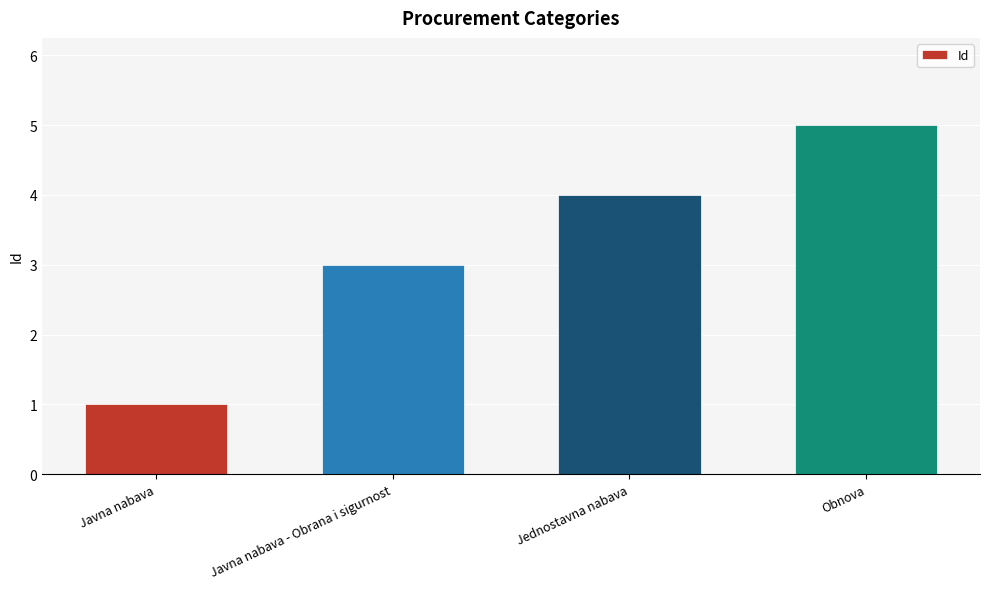

List the labels in order of value, smallest first.

Javna nabava, Javna nabava - Obrana i sigurnost, Jednostavna nabava, Obnova